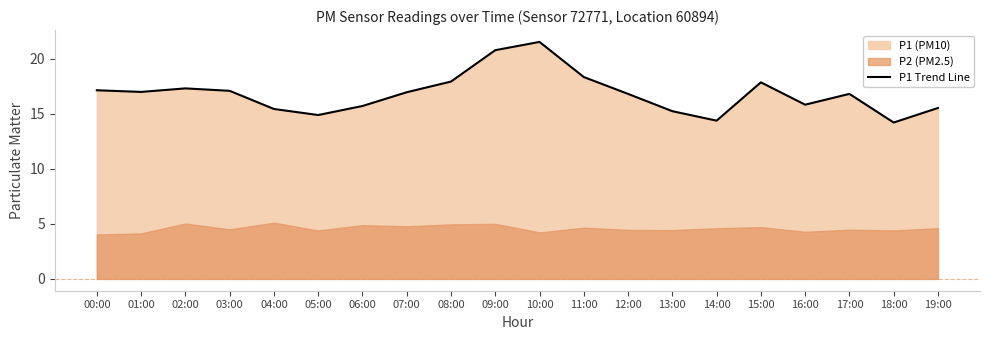

What is the sum of the values at 00:00 and 05:00?

32.0